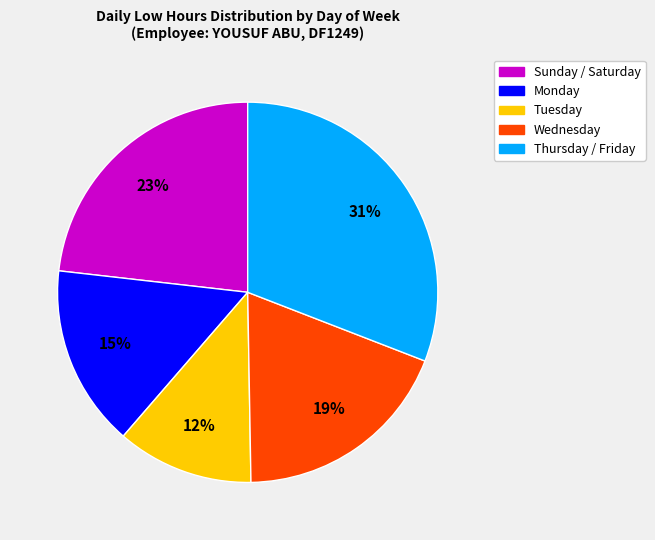

Is there any slice that represents more than half of the pie?

No